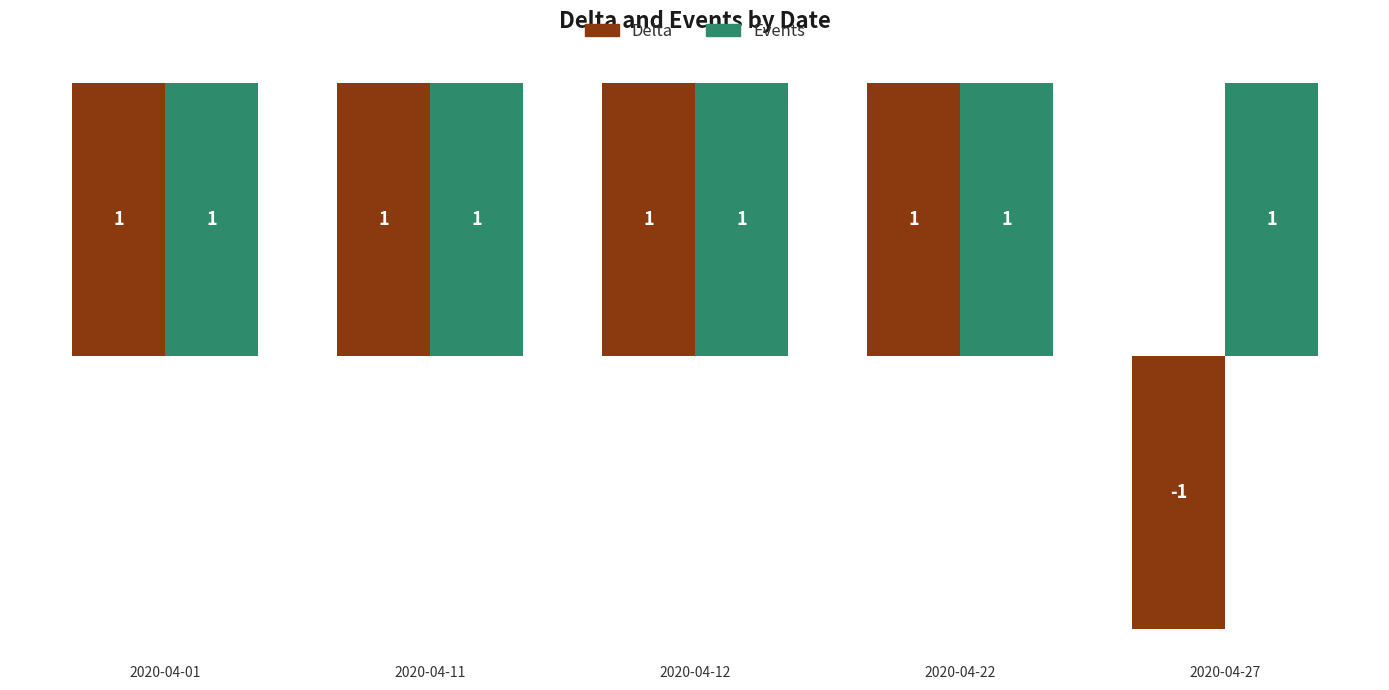

Which series has the largest total across all categories?

Events